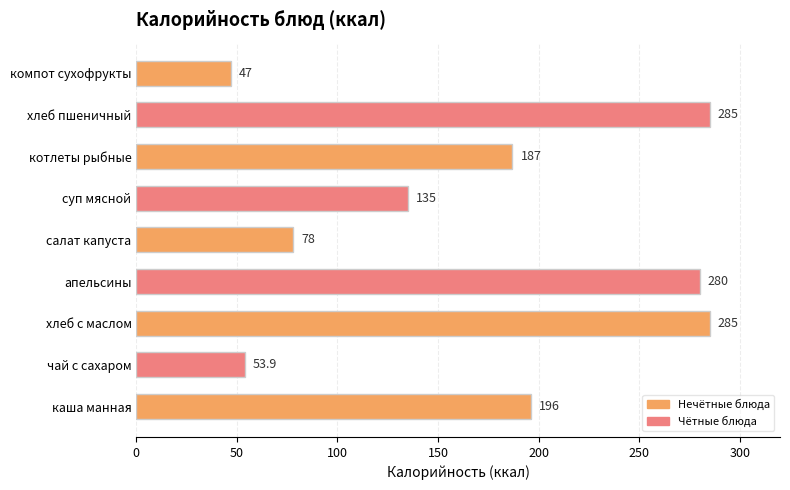

What is the greatest value displayed?

285.0